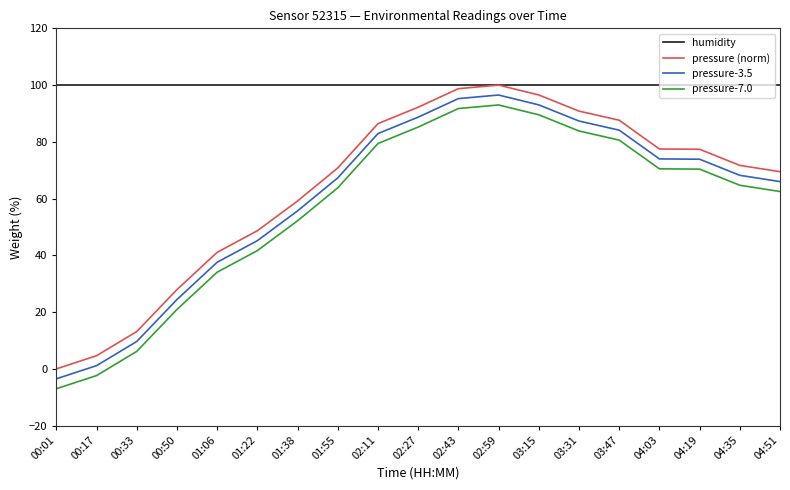

What is the maximum value shown in the chart?

100.0